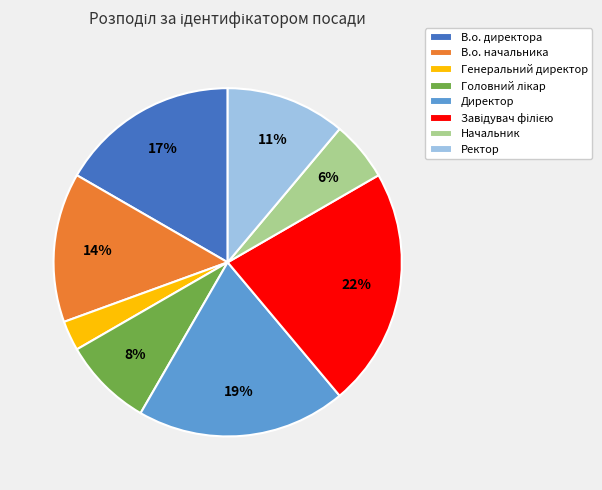

To the nearest percent, what percentage of the pie is Ректор?

11%